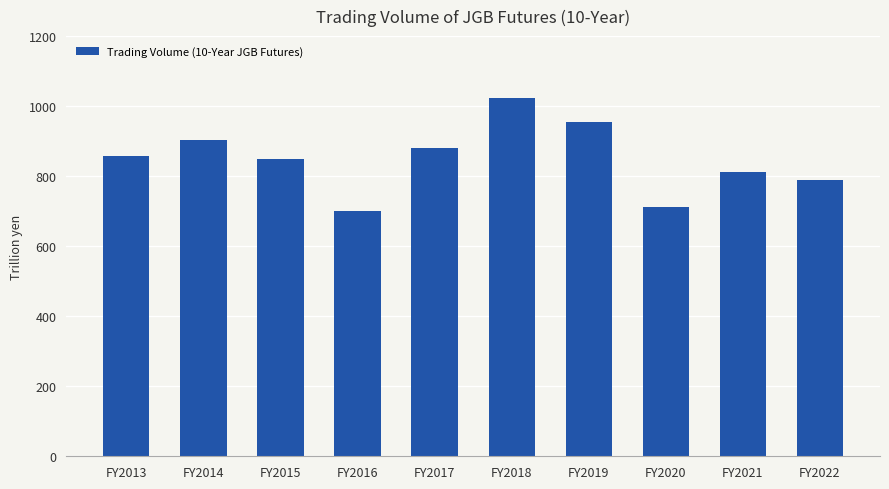

Approximately how many times larger is the value at FY2020 compared to FY2022?

0.9